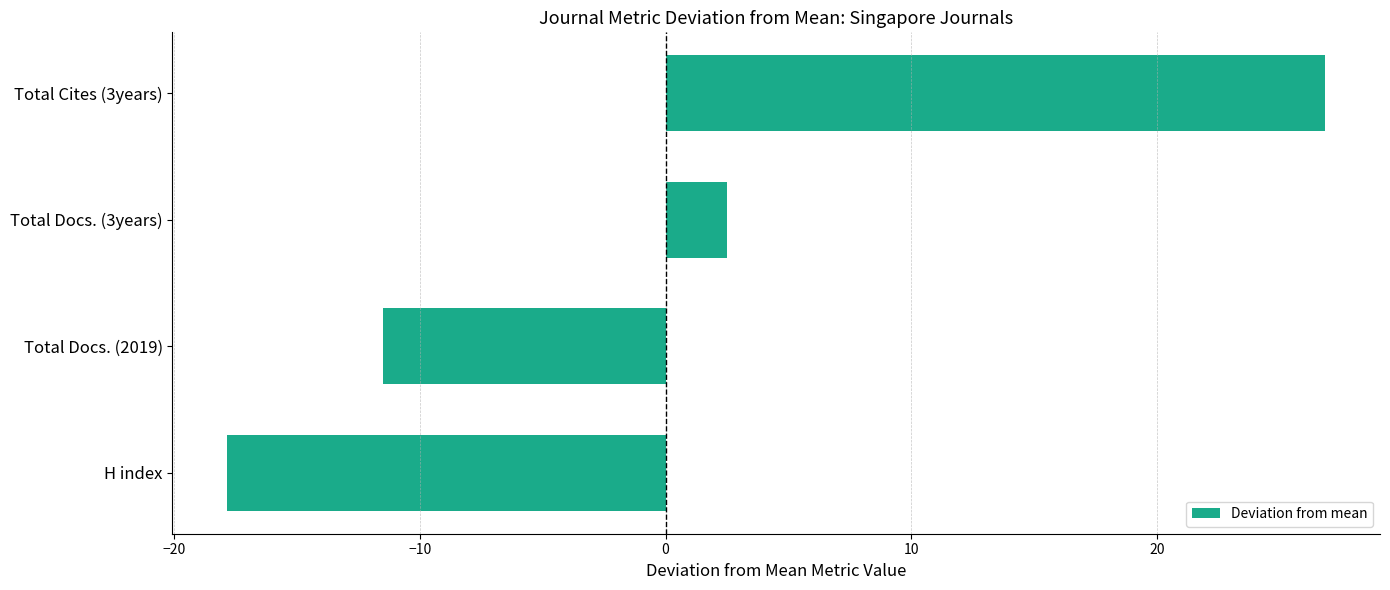

At which category does the chart reach its minimum across all series?

H index